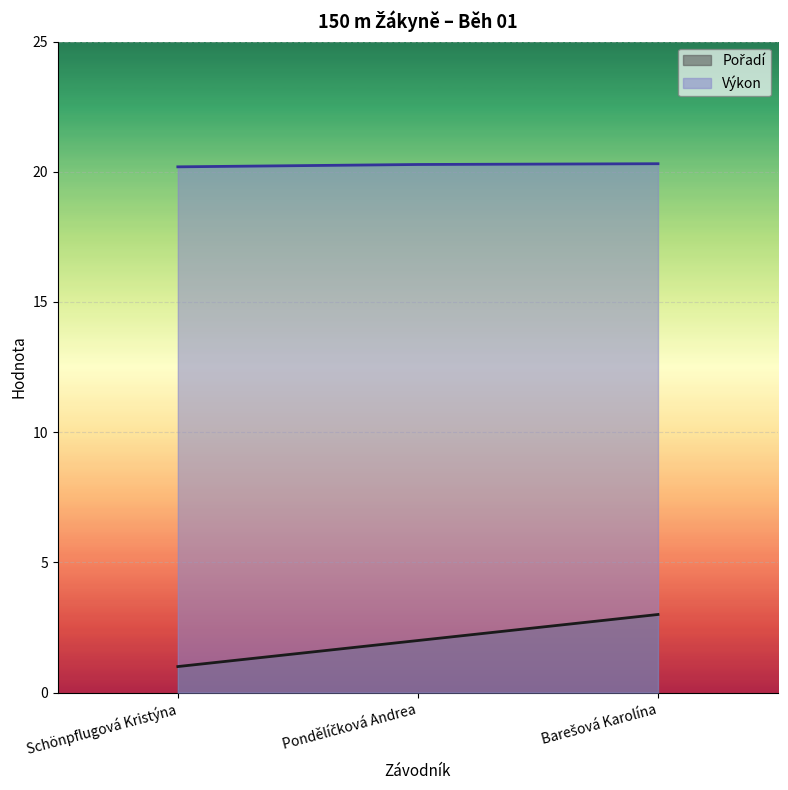

What is the greatest value displayed?

20.3